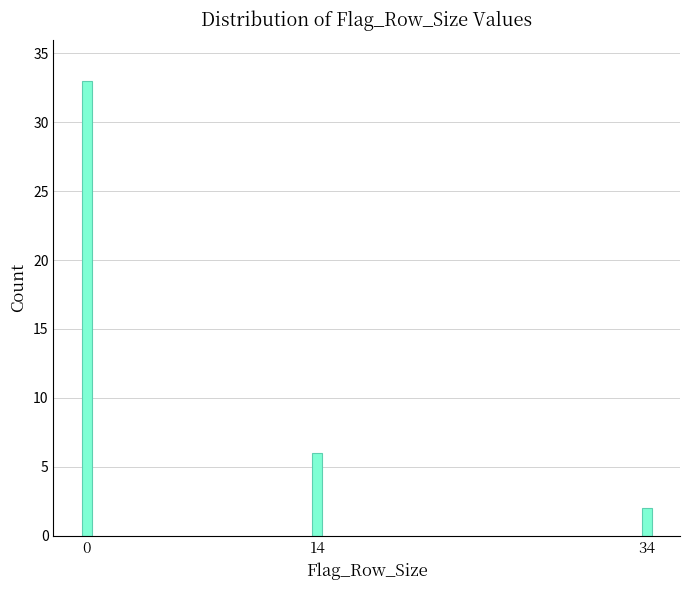

Reading left to right, extract all data points from this chart.

33	6	2